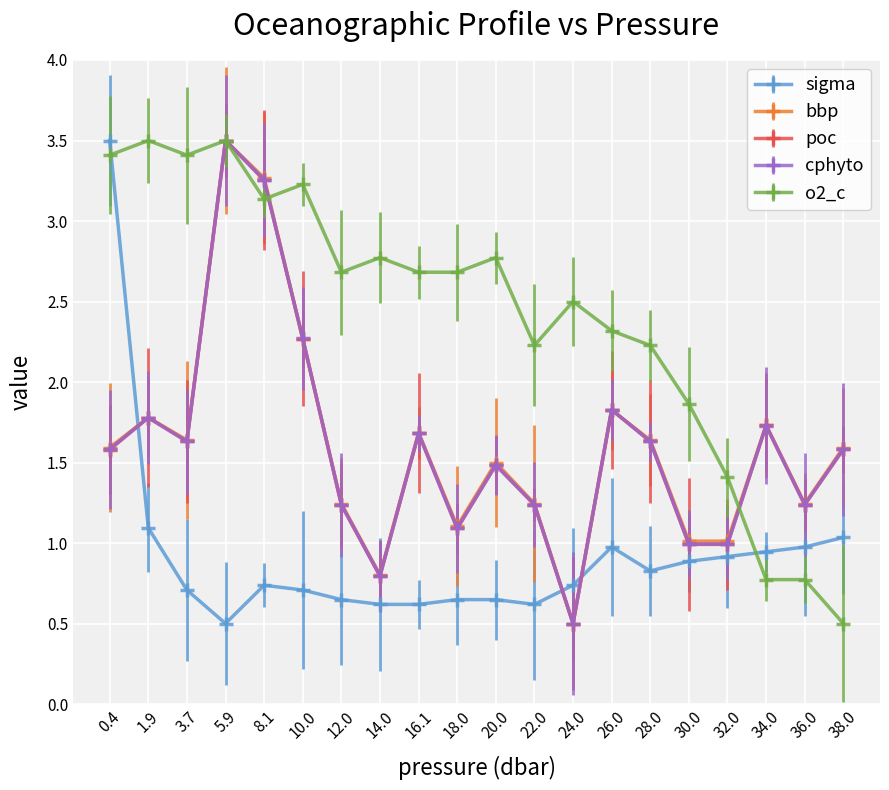

Which series has the largest total across all categories?

o2_c